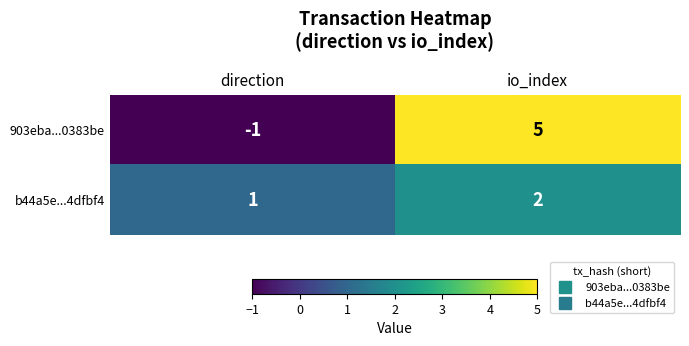

What is the sum of the b44a5e...4dfbf4 values at direction and io_index?

3